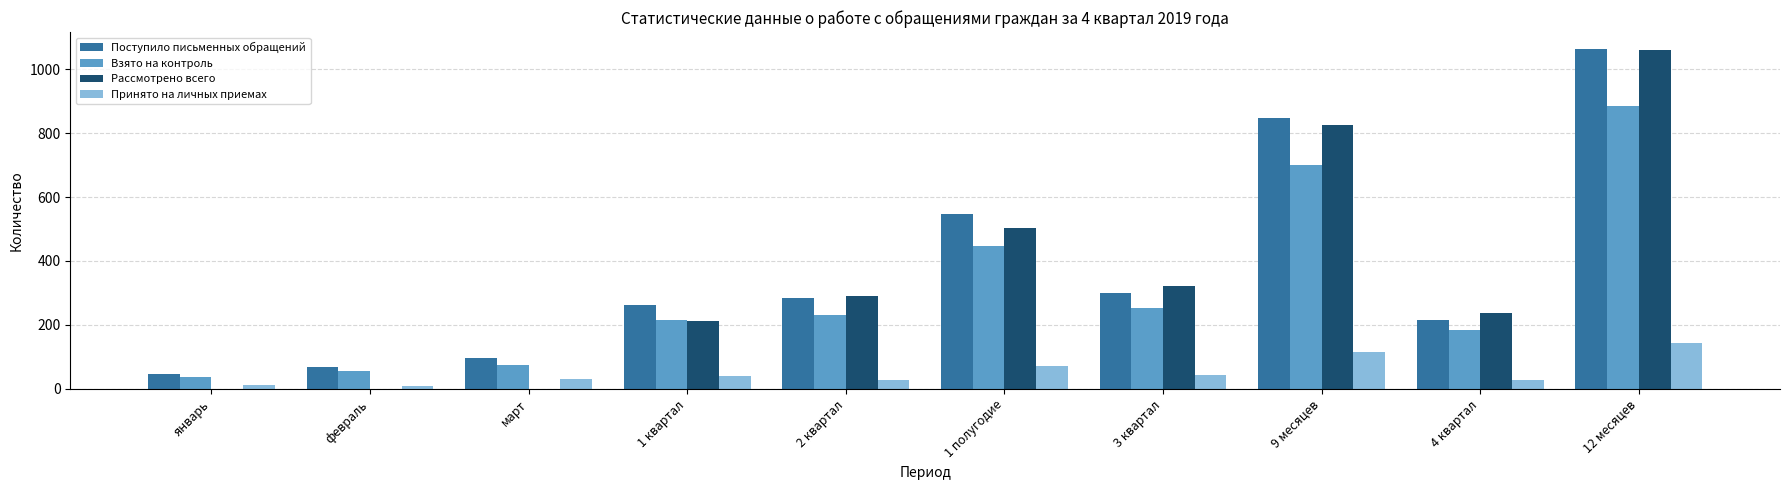

At which label does Принято на личных приемах reach its peak?

12 месяцев